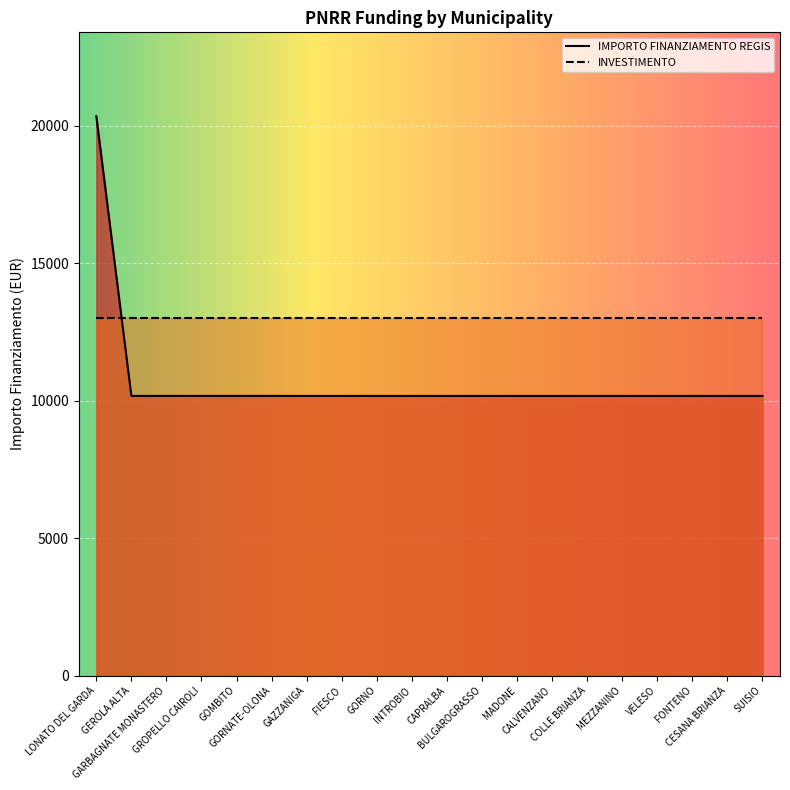

Rank the categories by value from highest to lowest.

LONATO DEL GARDA, GEROLA ALTA, GARBAGNATE MONASTERO, GROPELLO CAIROLI, GOMBITO, GORNATE-OLONA, GAZZANIGA, FIESCO, GORNO, INTROBIO, CAPRALBA, BULGAROGRASSO, MADONE, CALVENZANO, COLLE BRIANZA, MEZZANINO, VELESO, FONTENO, CESANA BRIANZA, SUISIO